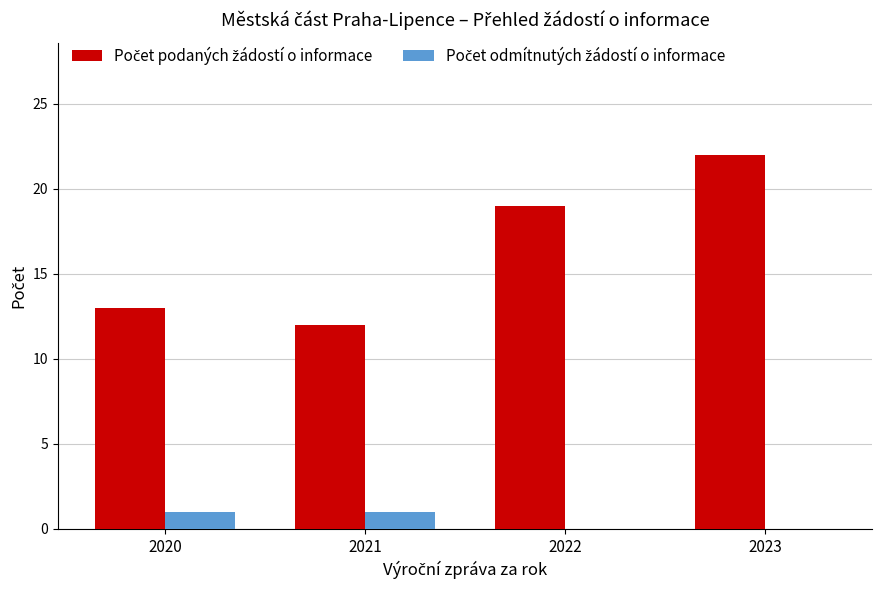

At which category is the sum across all series the highest?

2023